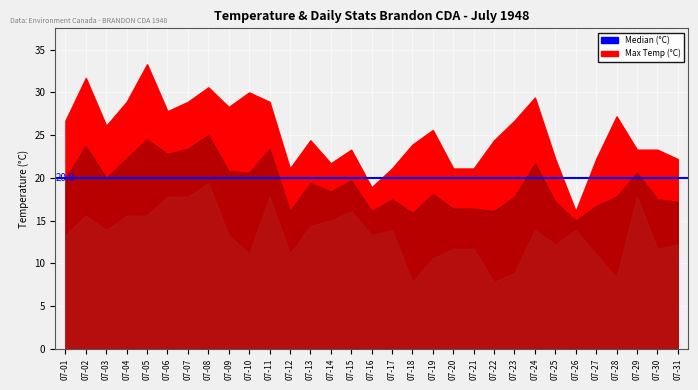

Reading right to left, list all the values displayed in this chart.

Max Temp (C): 22.2	23.3	23.3	27.2	22.2	16.1	22.2	29.4	26.7	24.4	21.1	21.1	25.6	23.9	21.1	18.9	23.3	21.7	24.4	21.1	28.9	30.0	28.3	30.6	28.9	27.8	33.3	28.9	26.1	31.7	26.7
Mean Temp (C): 17.2	17.5	20.6	17.8	16.7	15.0	17.2	21.7	17.8	16.1	16.4	16.4	18.1	15.9	17.5	16.1	19.7	18.4	19.4	16.1	23.4	20.6	20.8	25.0	23.4	22.8	24.5	22.3	20.0	23.7	20.0
Min Temp (C): 12.2	11.7	17.8	8.3	11.1	13.9	12.2	13.9	8.9	7.8	11.7	11.7	10.6	7.8	13.9	13.3	16.1	15.0	14.4	11.1	17.8	11.1	13.3	19.4	17.8	17.8	15.6	15.6	13.9	15.6	13.3